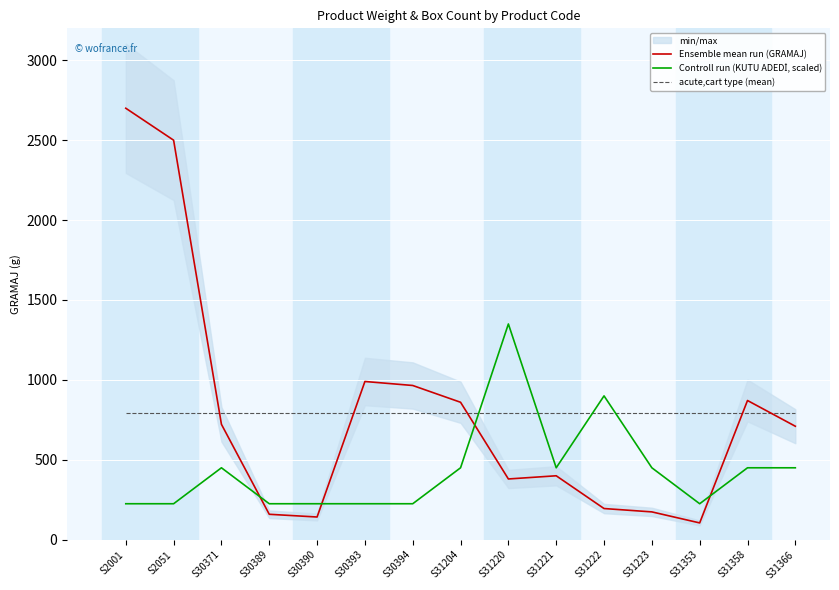

Is the value of Ensemble mean run (GRAMAJ) at S31221 greater than the value of acute,cart type (mean) at S30371?

No